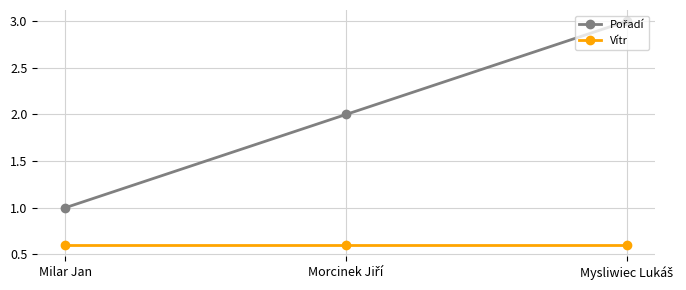

How many series are shown in this chart?

2